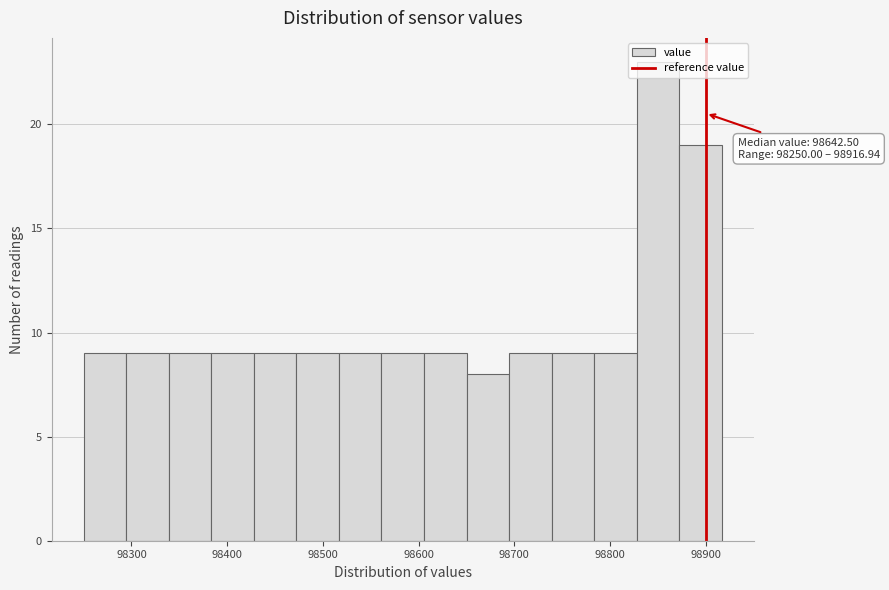

Over which range of the x-axis is the bar tallest?

98830 to 98870